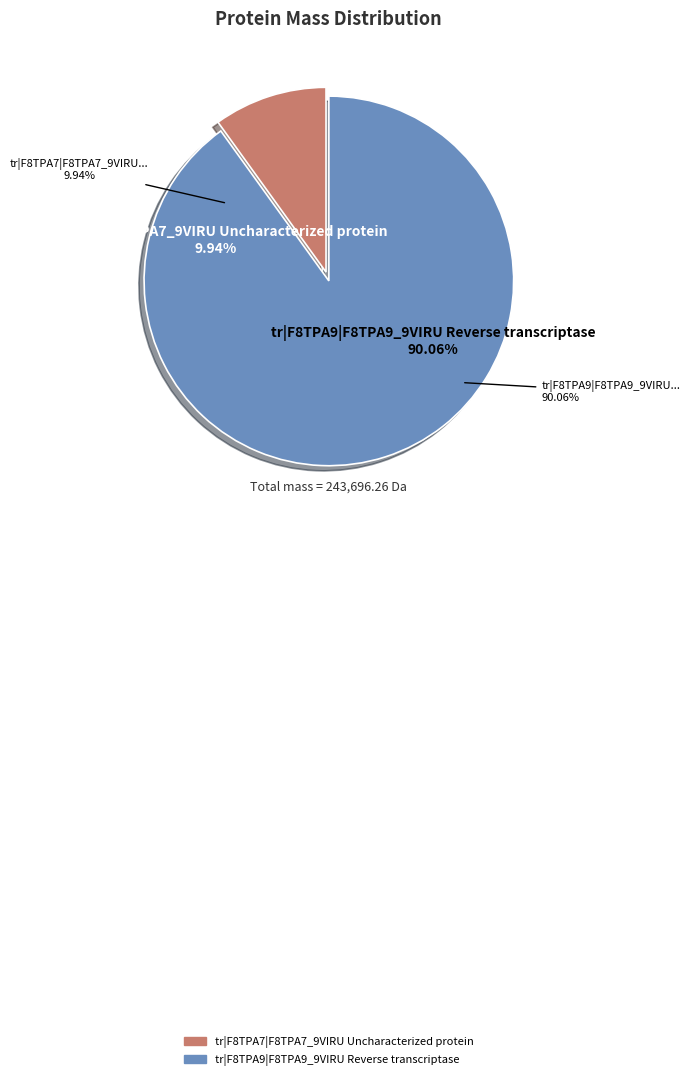

Which slice is the smallest?

tr|F8TPA7|F8TPA7_9VIRU Uncharacterized protein